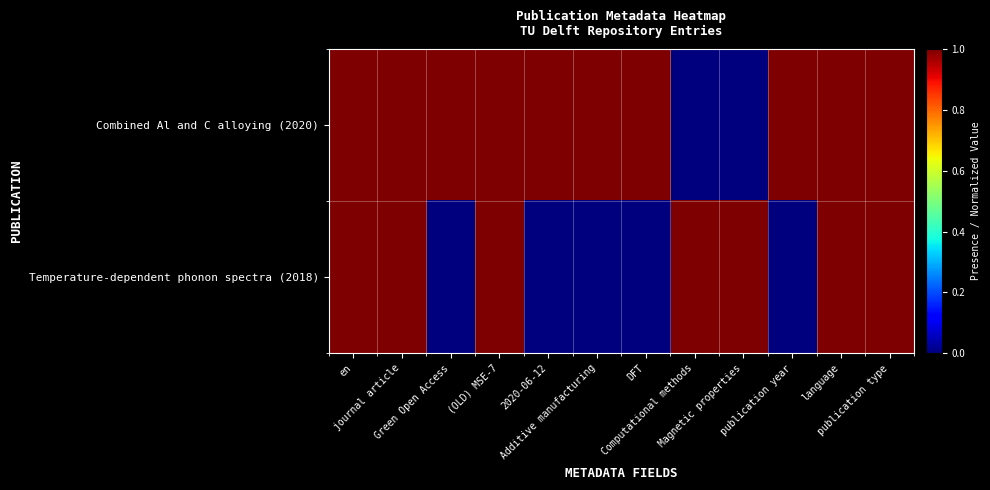

Reading left to right, list all the values displayed in this chart.

Combined Al and C alloying (2020): en=1.0	journal article=1.0	Green Open Access=1.0	(OLD) MSE-7=1.0	2020-06-12=1.0	Additive manufacturing=1.0	DFT=1.0	Computational methods=0.0	Magnetic properties=0.0	publication year=1.0	language=1.0	publication type=1.0
Temperature-dependent phonon spectra (2018): en=1.0	journal article=1.0	Green Open Access=0.0	(OLD) MSE-7=1.0	2020-06-12=0.0	Additive manufacturing=0.0	DFT=0.0	Computational methods=1.0	Magnetic properties=1.0	publication year=0.0	language=1.0	publication type=1.0